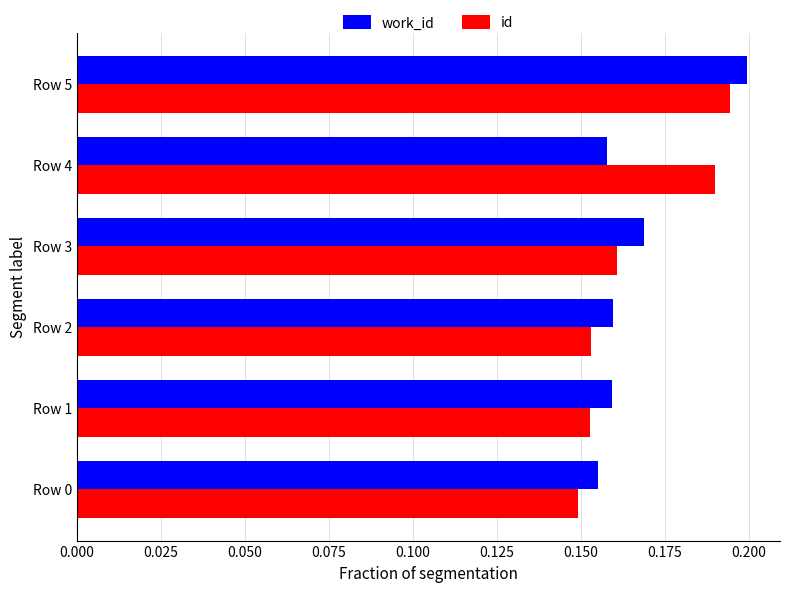

How many id values are between 0 and 1?

6